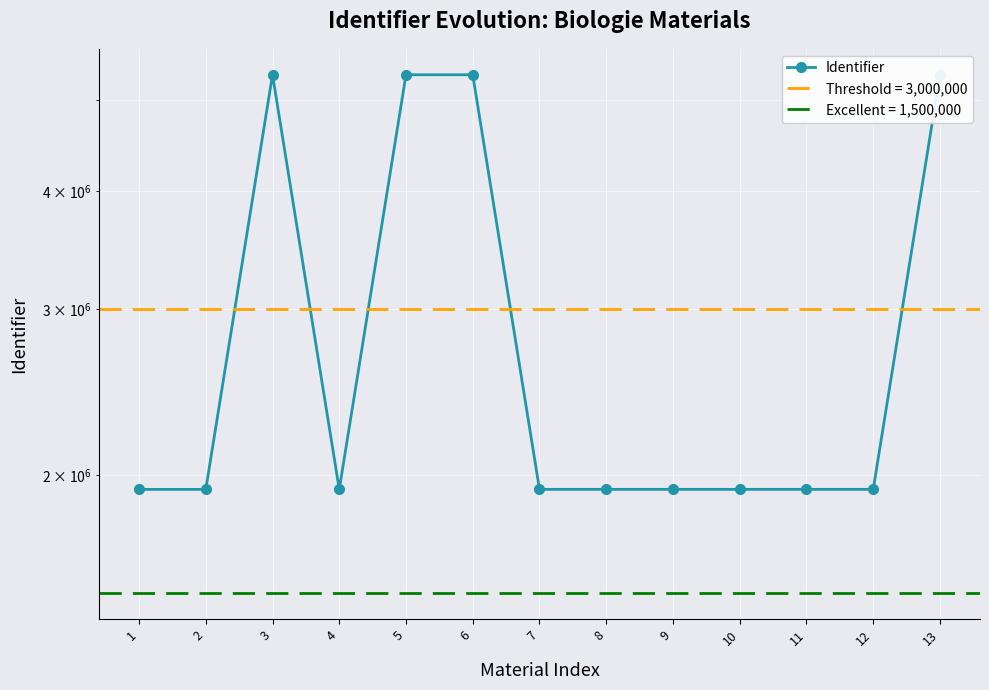

The chart shows a value of 5311244 at 6. True or false?

True